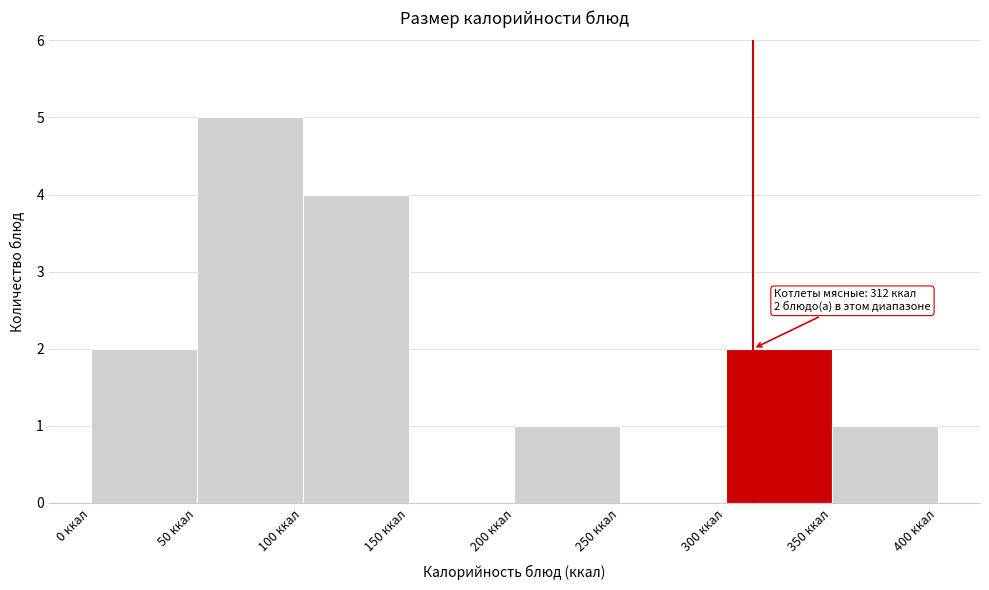

Which range on the x-axis has the tallest bar?

50 to 100